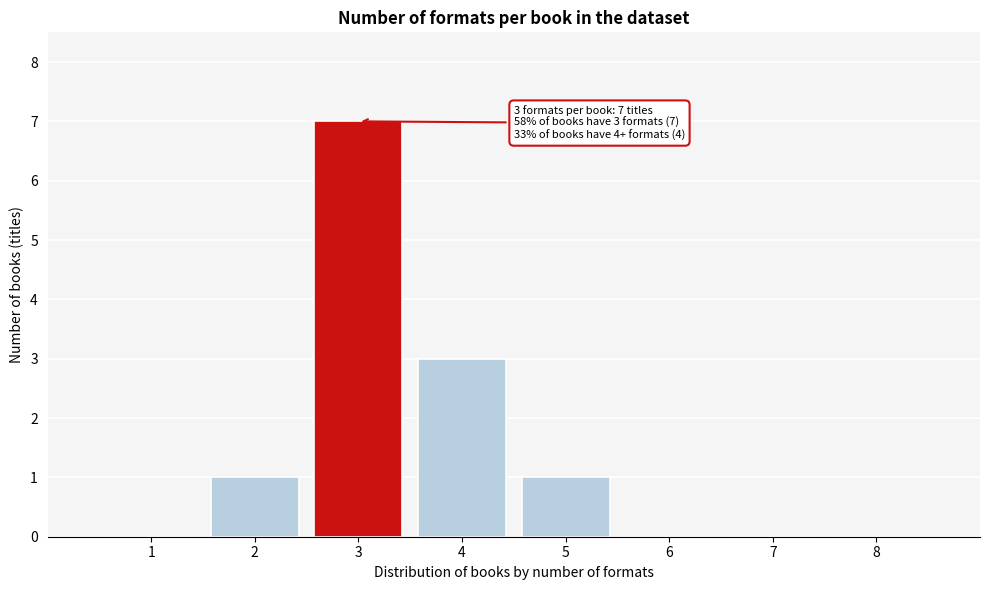

Reading right to left, what are all the values shown in this chart?

8=0	7=0	6=0	5=1	4=3	3=7	2=1	1=0